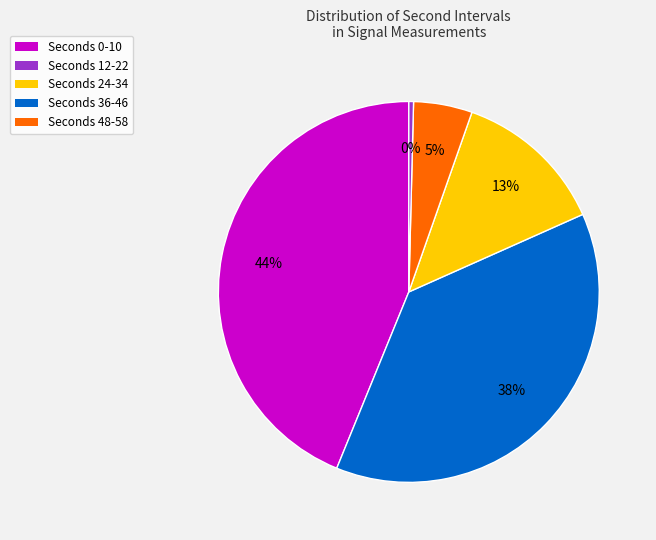

To the nearest percent, what is the average slice percentage?

20%